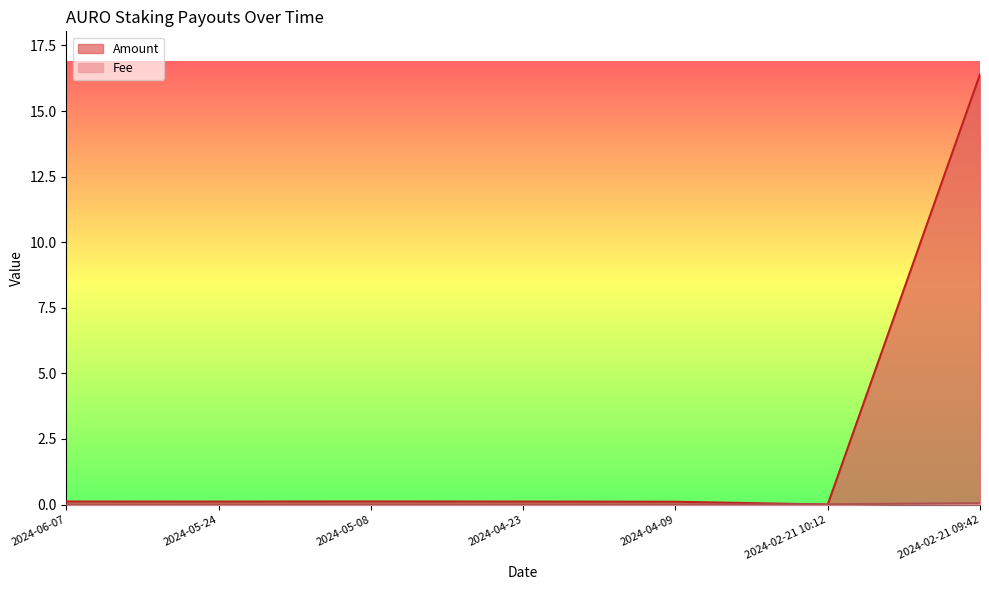

What is the value of the Amount point at the 2nd from the left?

0.1